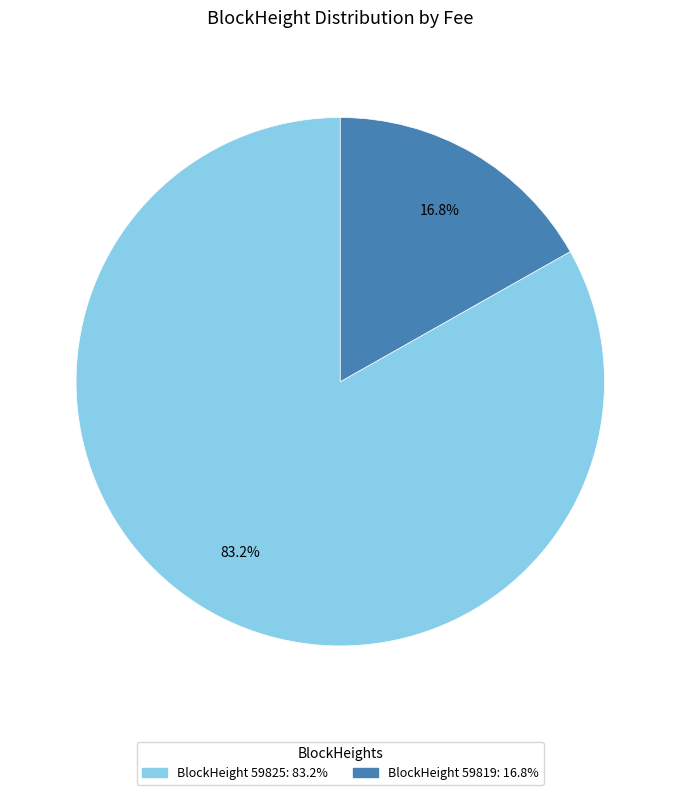

How many slices are in this pie chart?

2